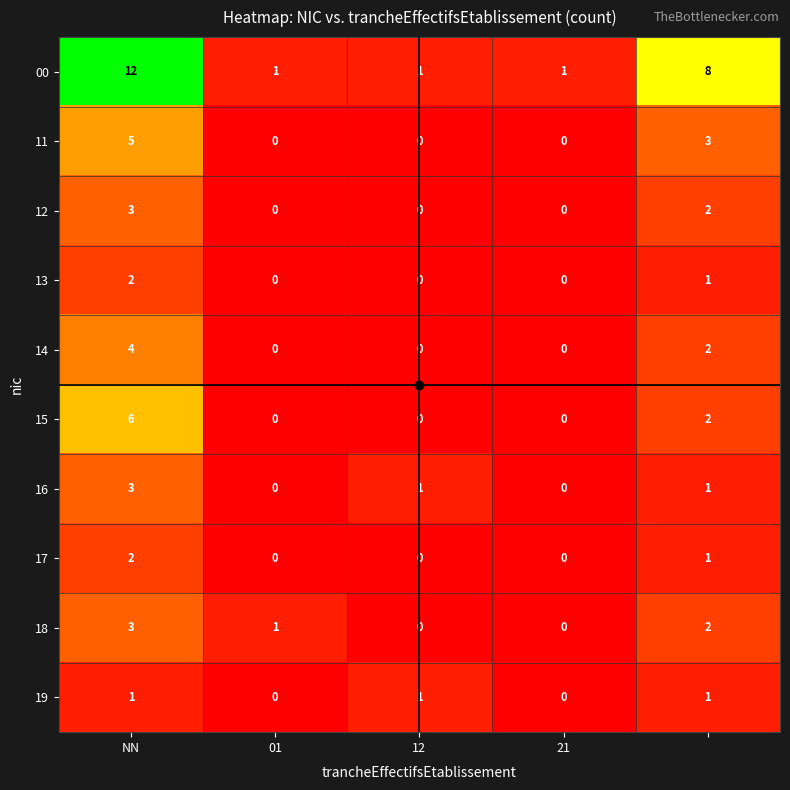

What is the greatest value displayed?

12